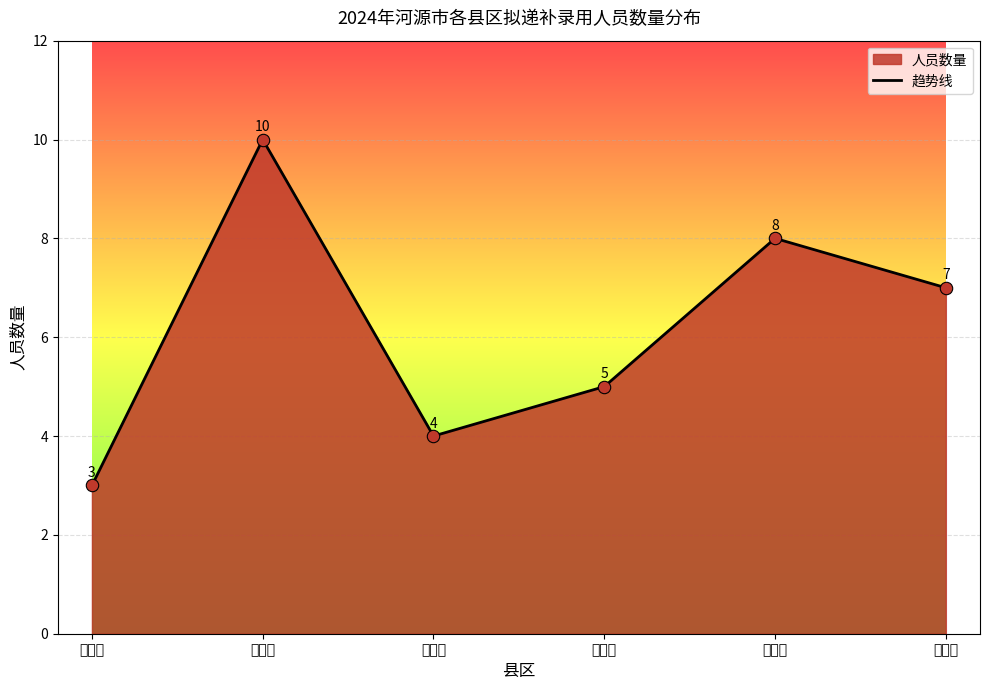

What is the change in value from 东源县 to 和平县?

-6